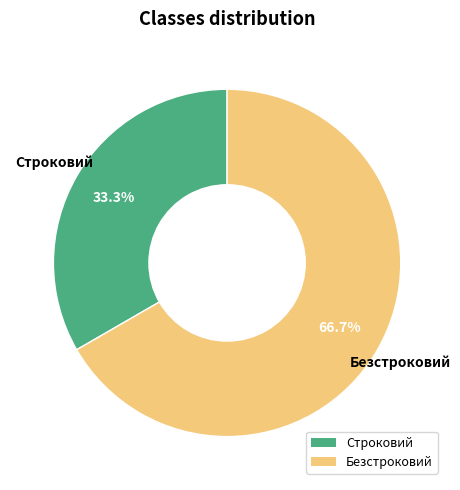

True or false: Безстроковий accounts for 74% of the total.

False